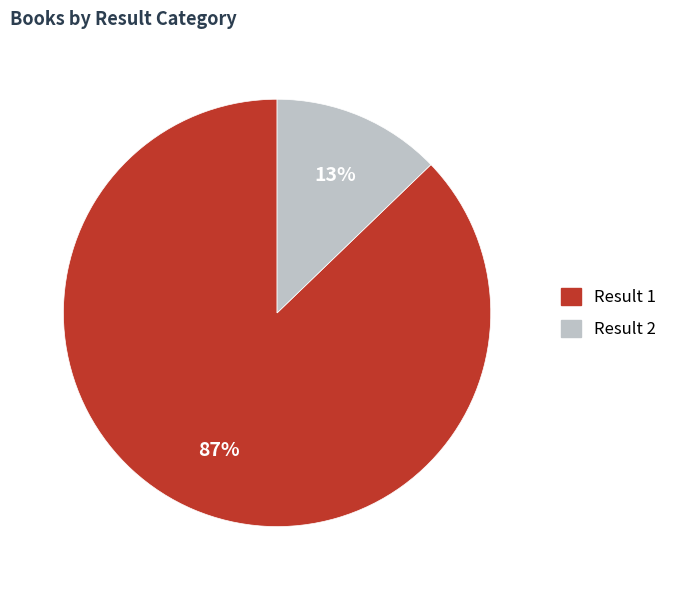

Does any single category account for the majority?

Yes